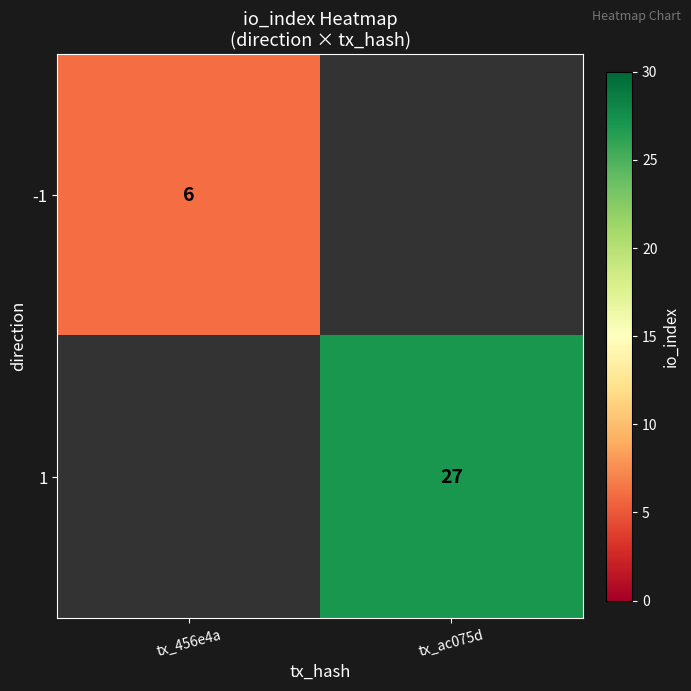

True or false: -1 has a value of 6 at tx_456e4a.

True